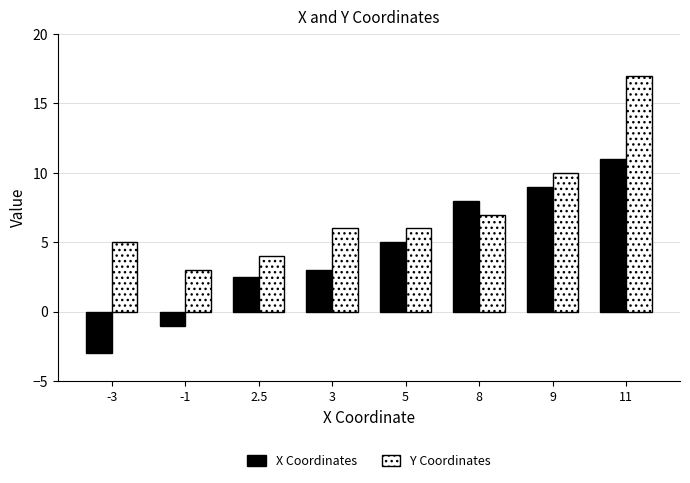

How many categories are shown in the chart?

8